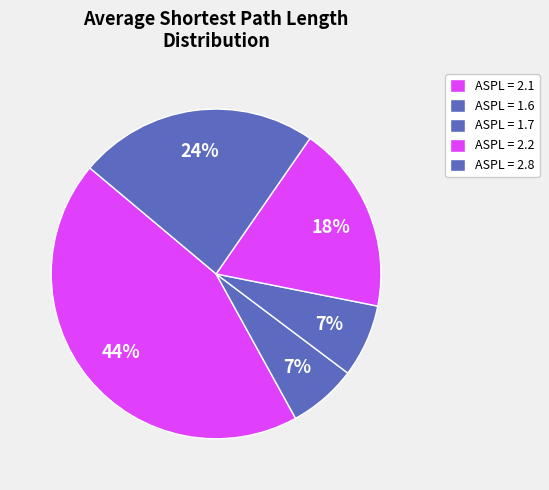

Count the number of slices in the pie.

5